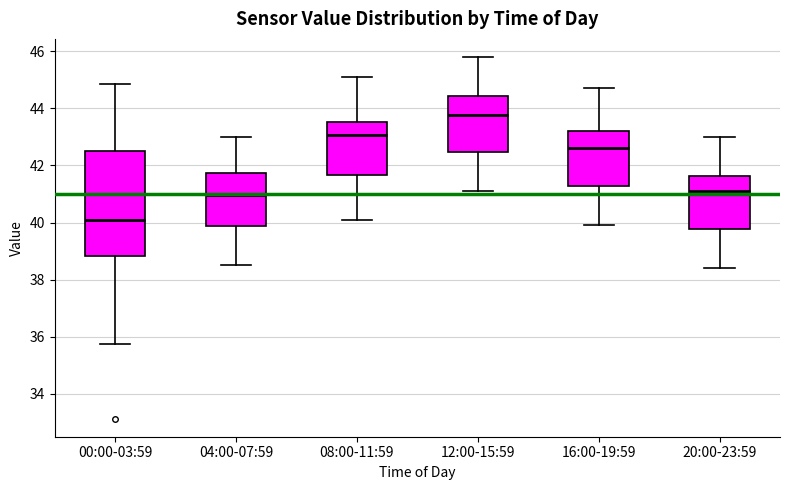

Reading left to right, read every box against the y-axis: the position of its median line, the range the box covers, and the ends of its whiskers. The values are not printed on the chart, so give them approximately, as read against the axis.

00:00-03:59: median 40.0, box 38.8 to 42.4, whiskers 35.8 to 44.8
04:00-07:59: median 41.0, box 39.8 to 41.8, whiskers 38.6 to 43.0
08:00-11:59: median 43.0, box 41.6 to 43.6, whiskers 40.2 to 45.2
12:00-15:59: median 43.8, box 42.4 to 44.4, whiskers 41.2 to 45.8
16:00-19:59: median 42.6, box 41.2 to 43.2, whiskers 40.0 to 44.8
20:00-23:59: median 41.2, box 39.8 to 41.6, whiskers 38.4 to 43.0